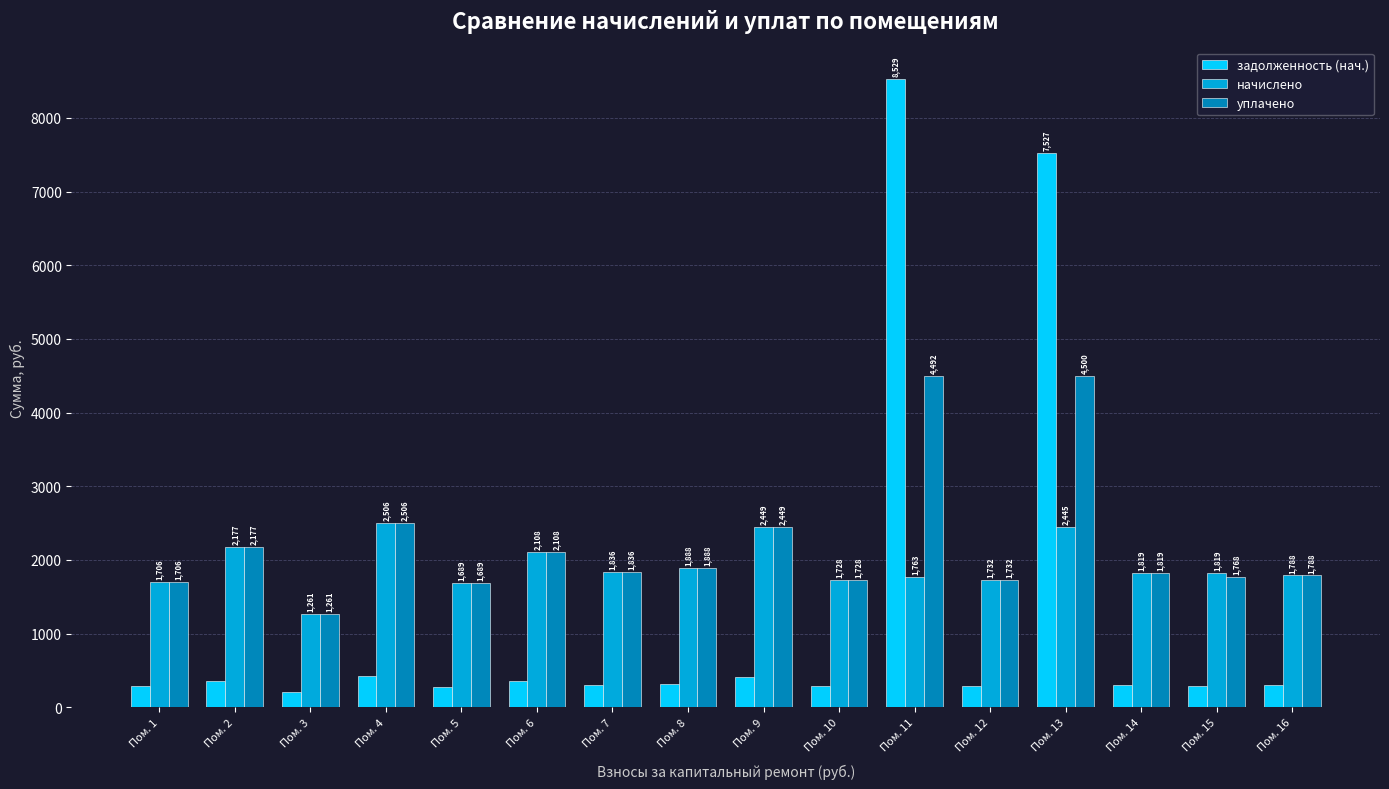

At which label does уплачено first exceed 1836?

Пом. 2